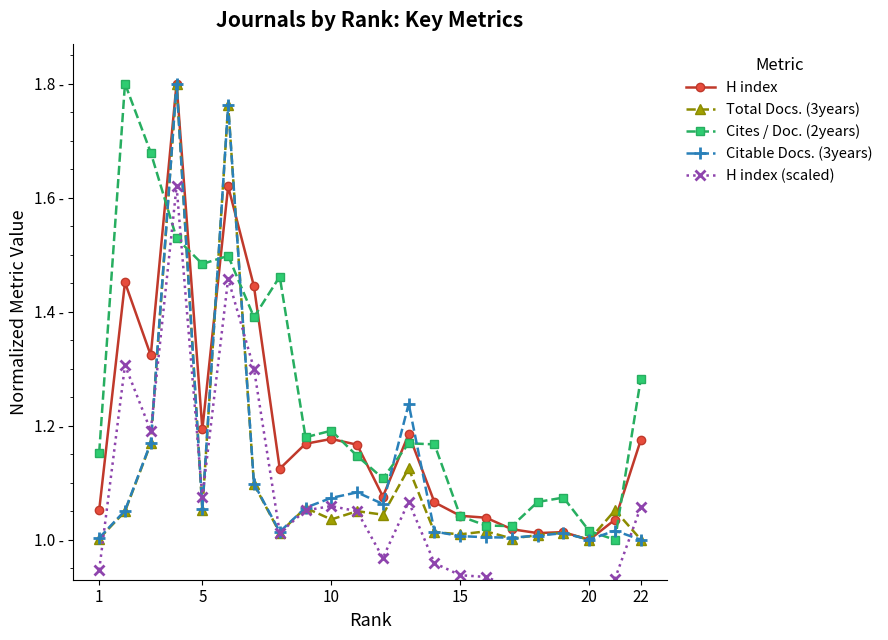

What are all the series names shown in the legend?

H index, Total Docs. (3years), Cites / Doc. (2years), Citable Docs. (3years), H index (scaled)